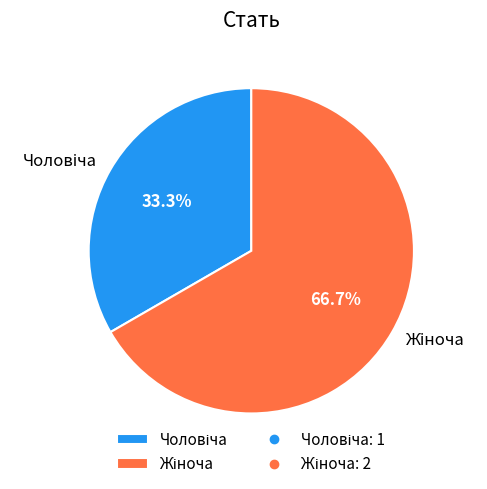

Count the number of slices in the pie.

2